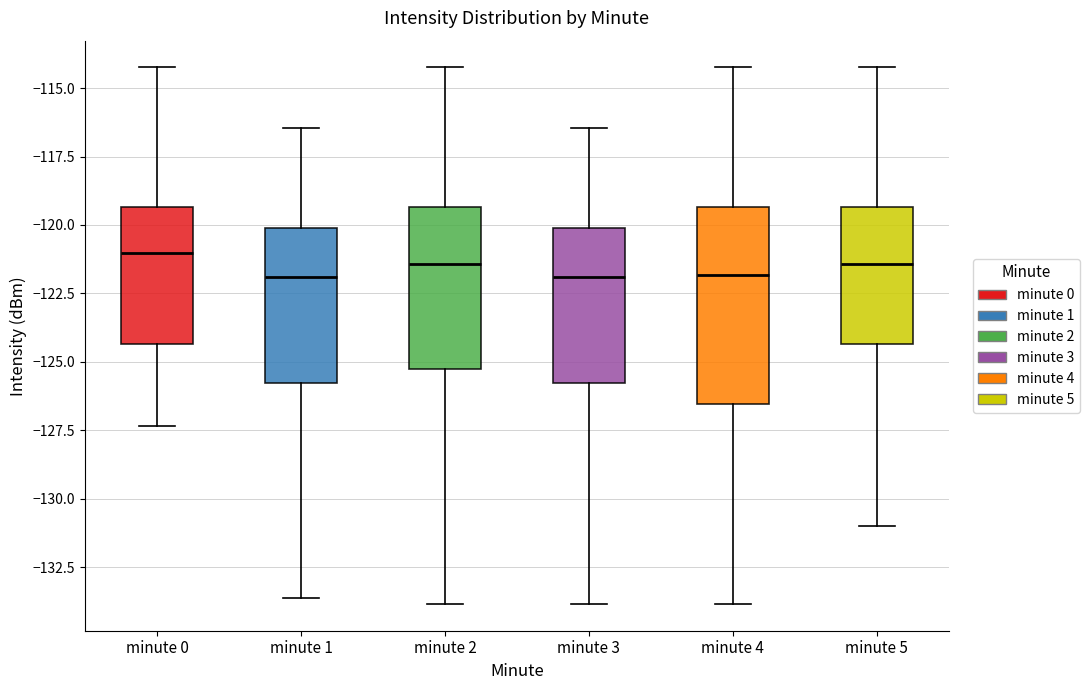

Reading left to right, transcribe this box plot: for each box, give where its median line is, the range the box spans, and where its two whiskers end, as read against the y-axis. The values are not printed on the chart, so give them approximately, as read against the axis.

minute 0: median -121.0, box -124.5 to -119.5, whiskers -127.5 to -114.0
minute 1: median -122.0, box -126.0 to -120.0, whiskers -133.5 to -116.5
minute 2: median -121.5, box -125.0 to -119.5, whiskers -134.0 to -114.0
minute 3: median -122.0, box -126.0 to -120.0, whiskers -134.0 to -116.5
minute 4: median -122.0, box -126.5 to -119.5, whiskers -134.0 to -114.0
minute 5: median -121.5, box -124.5 to -119.5, whiskers -131.0 to -114.0